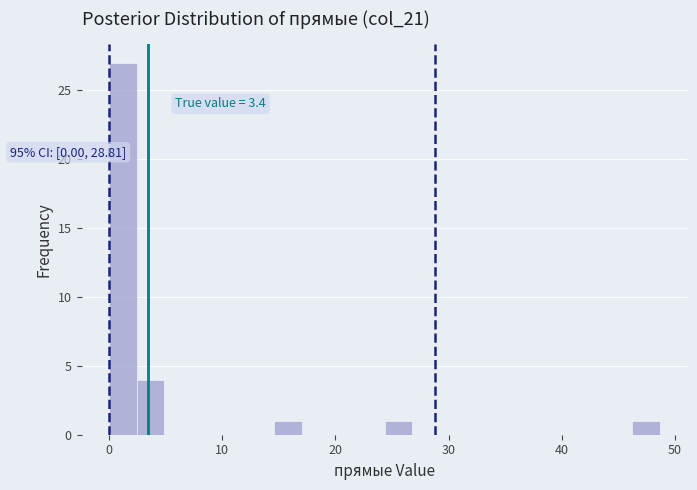

Read against the x-axis, roughly where is the centre of the tallest bar?

1